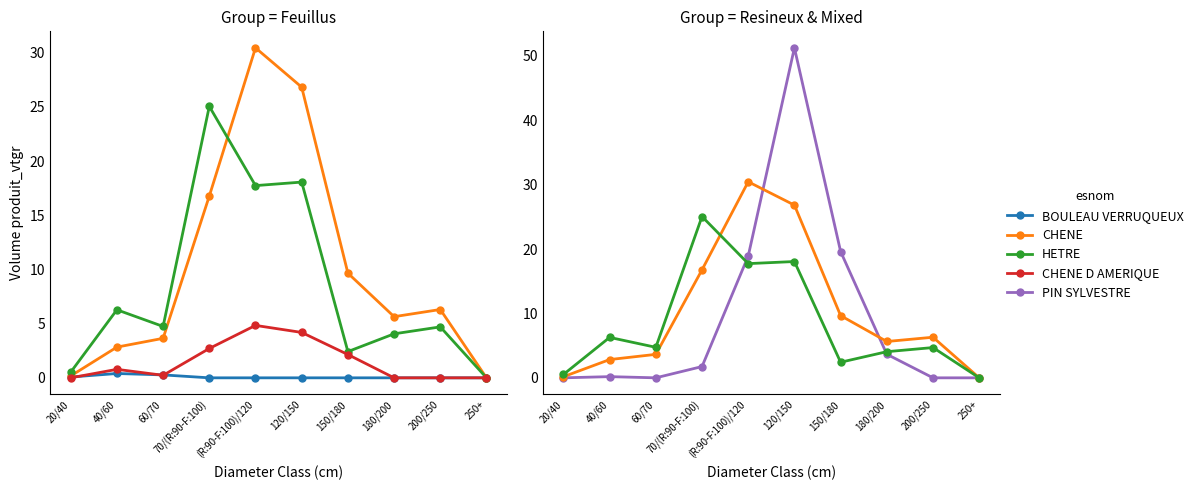

Reading left to right, transcribe all the data shown in this chart.

BOULEAU VERRUQUEUX: 20/40=0.1	40/60=0.4	60/70=0.3	70/(R:90-F:100)=0.0	(R:90-F:100)/120=0.0	120/150=0.0	150/180=0.0	180/200=0.0	200/250=0.0	250+=0.0
CHENE: 20/40=0.2	40/60=2.8	60/70=3.6	70/(R:90-F:100)=16.8	(R:90-F:100)/120=30.4	120/150=26.8	150/180=9.7	180/200=5.6	200/250=6.3	250+=0.0
HETRE: 20/40=0.5	40/60=6.3	60/70=4.7	70/(R:90-F:100)=25.0	(R:90-F:100)/120=17.7	120/150=18.1	150/180=2.4	180/200=4.1	200/250=4.7	250+=0.0
CHENE D AMERIQUE: 20/40=0.0	40/60=0.8	60/70=0.2	70/(R:90-F:100)=2.7	(R:90-F:100)/120=4.8	120/150=4.2	150/180=2.1	180/200=0.0	200/250=0.0	250+=0.0
PIN SYLVESTRE: 20/40=0.0	40/60=0.2	60/70=0.0	70/(R:90-F:100)=1.8	(R:90-F:100)/120=18.9	120/150=51.2	150/180=19.6	180/200=3.7	200/250=0.0	250+=0.0